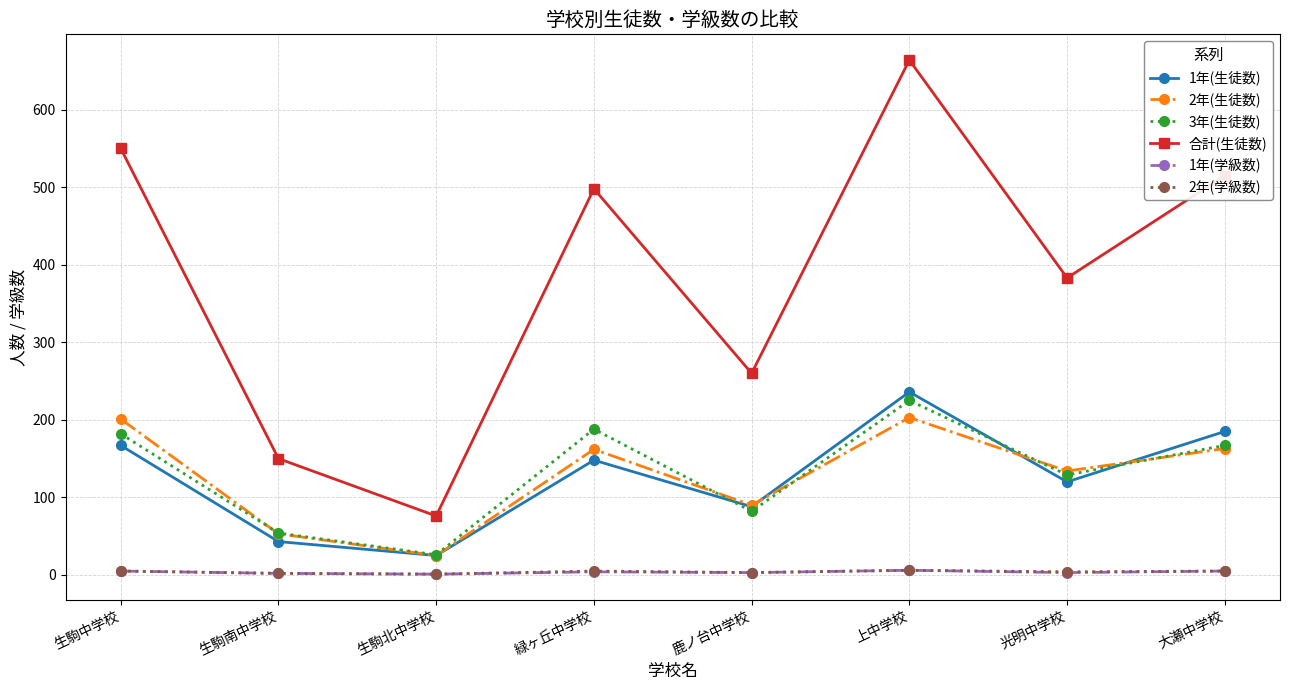

What position from the left is 生駒南中学校?

2